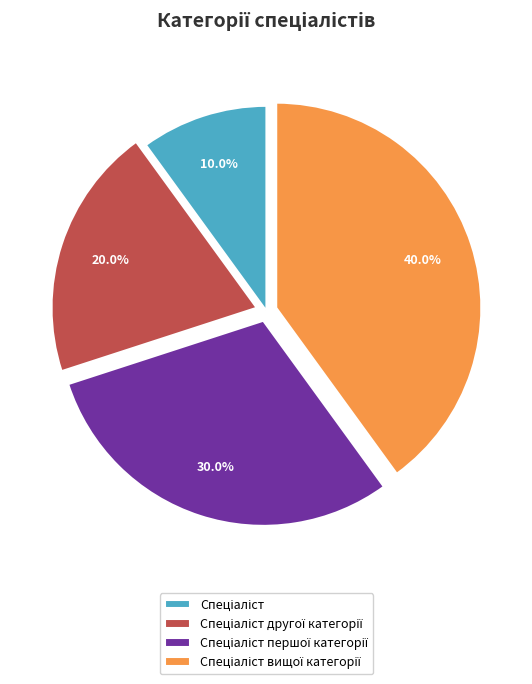

How many segments does this pie chart have?

4